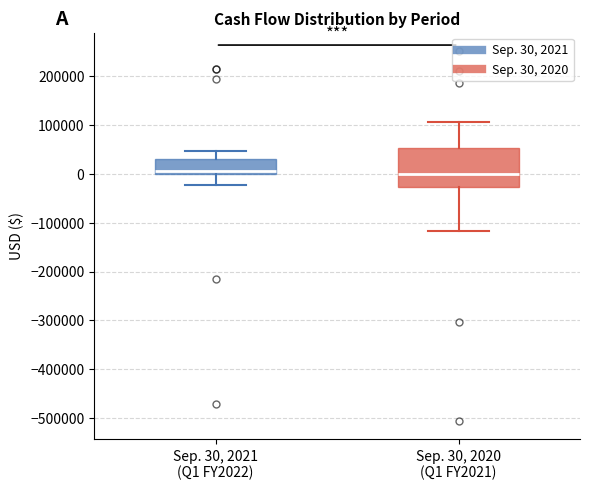

Reading left to right, read every box against the y-axis: the position of its median line, the range the box covers, and the ends of its whiskers. The values are not printed on the chart, so give them approximately, as read against the axis.

Sep. 30, 2021 (Q1 FY2022): median 10000, box 0 to 30000, whiskers -20000 to 50000
Sep. 30, 2020 (Q1 FY2021): median 0, box -30000 to 50000, whiskers -120000 to 110000